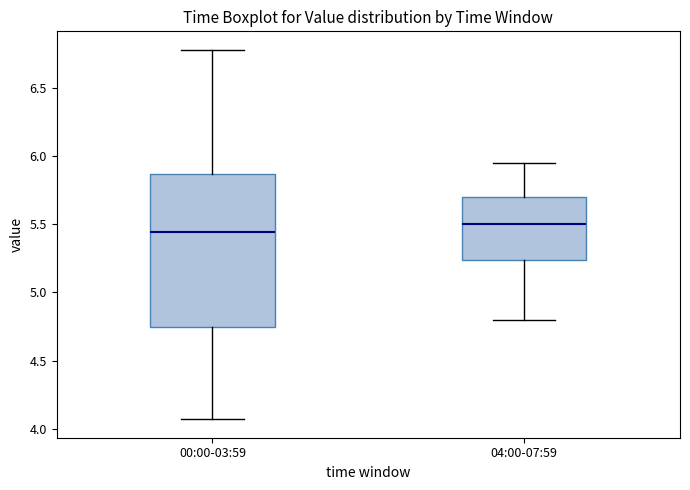

Where does the median line of the box for 00:00-03:59 sit on the y-axis? The values are not printed on the chart, so give them approximately, as read against the axis.

5.45